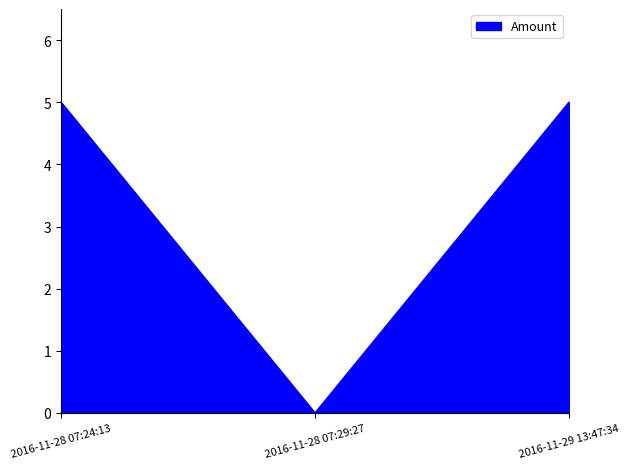

What is the change in value from 2016-11-28 07:24:13 to 2016-11-28 07:29:27?

-5